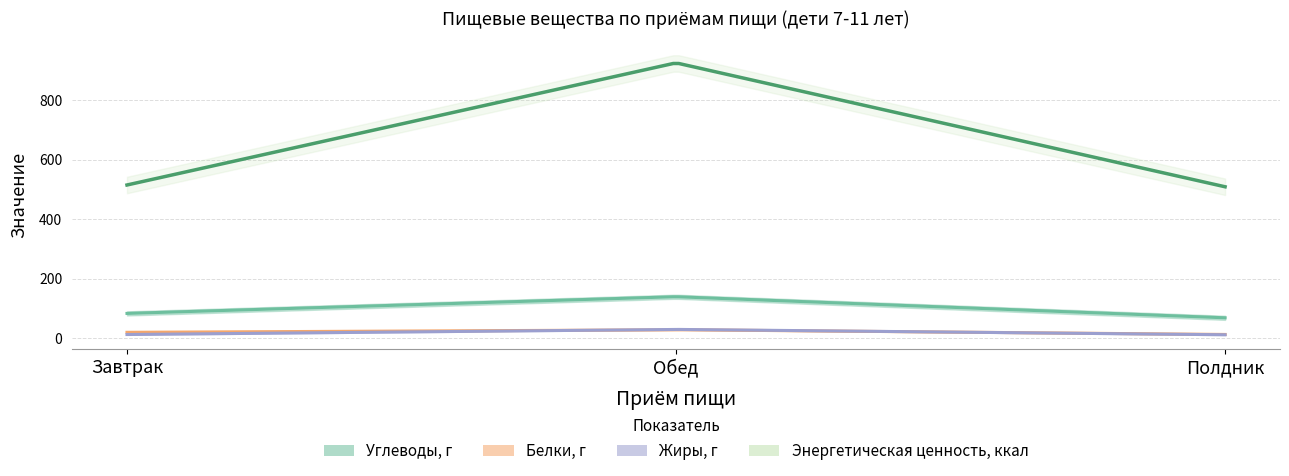

Reading right to left, extract all data points from this chart.

Углеводы, г: 68.0	139.0	82.8
Белки, г: 12.0	28.0	19.2
Жиры, г: 11.0	29.0	11.8
Энергетическая ценность, ккал: 509.0	926.0	515.0